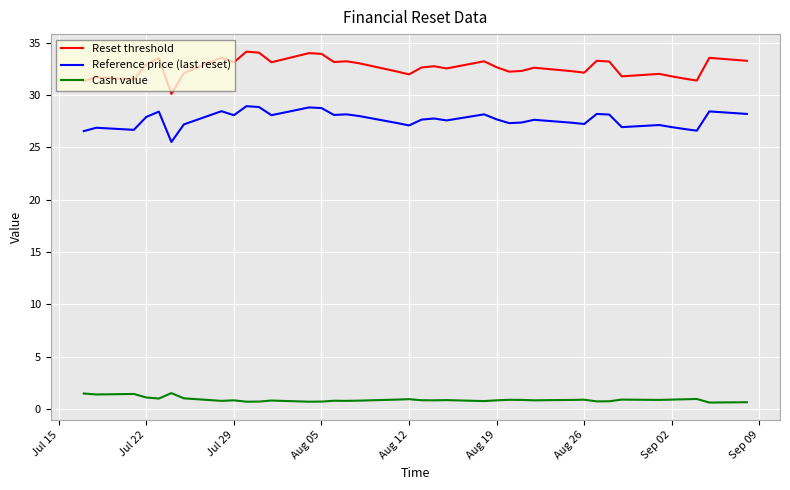

Which series has the largest total across all categories?

Reset threshold